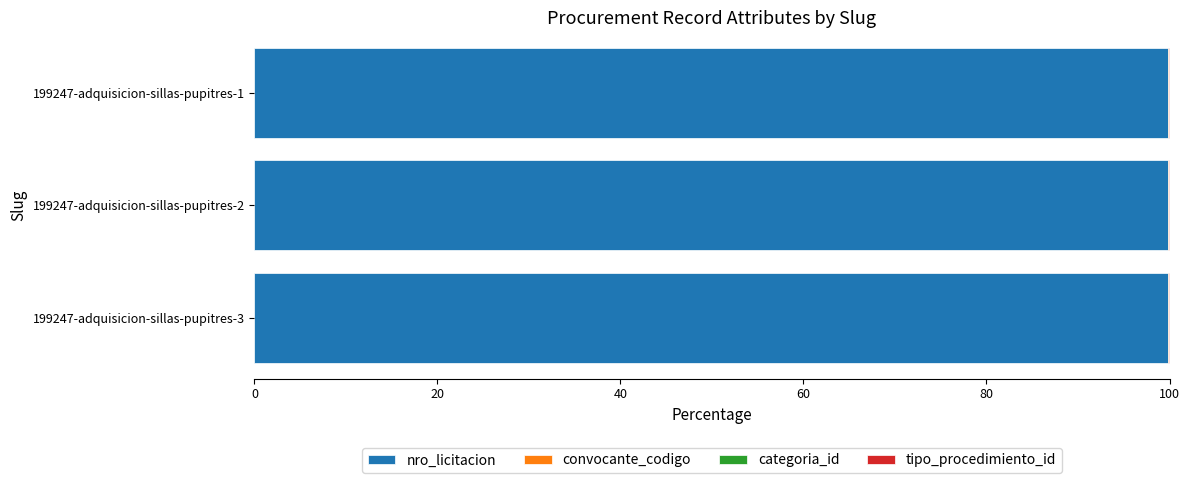

The value of nro_licitacion at 199247-adquisicion-sillas-pupitres-1 is 178.9. True or false?

False